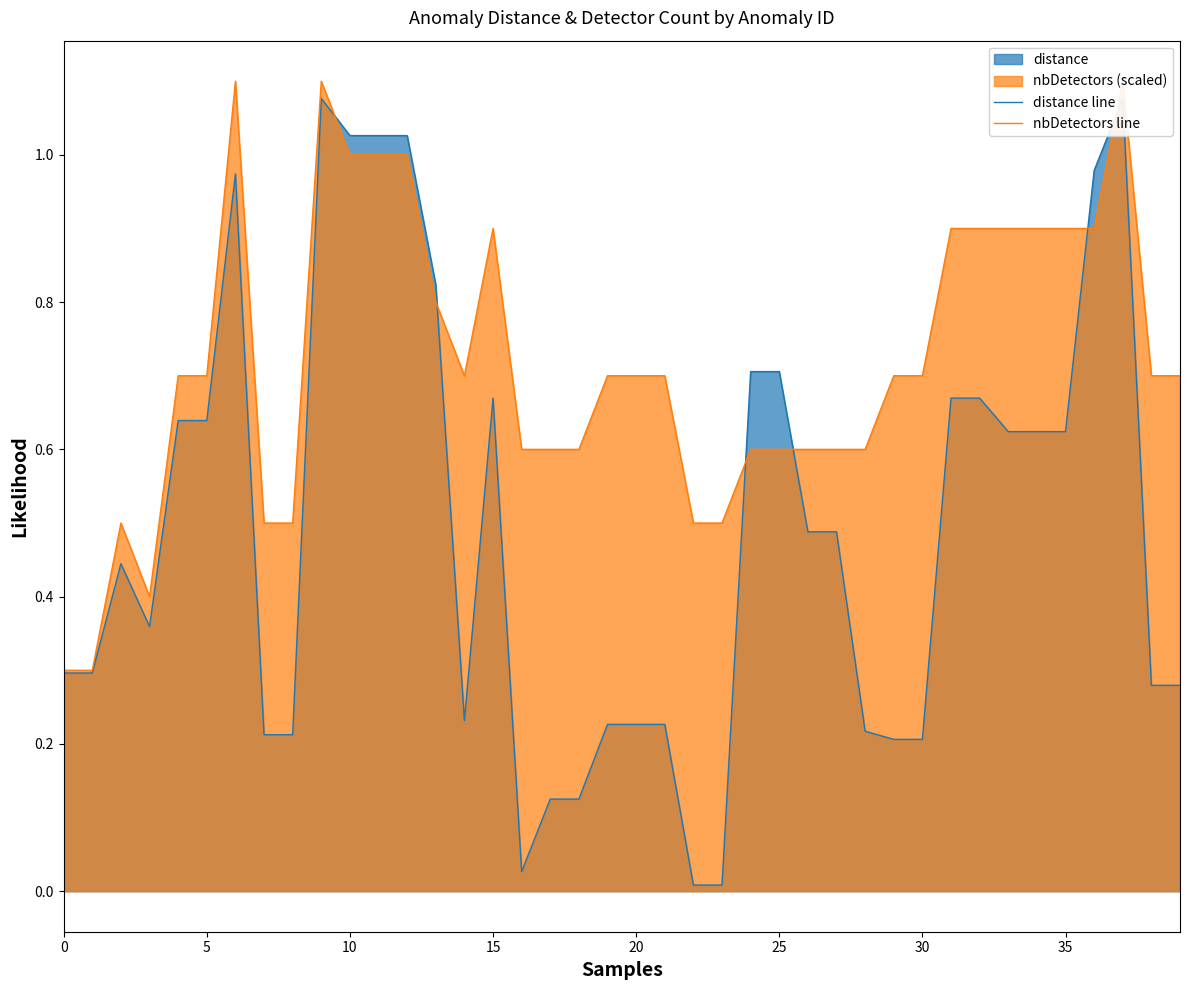

What is the label of the 18th point from the left?

17